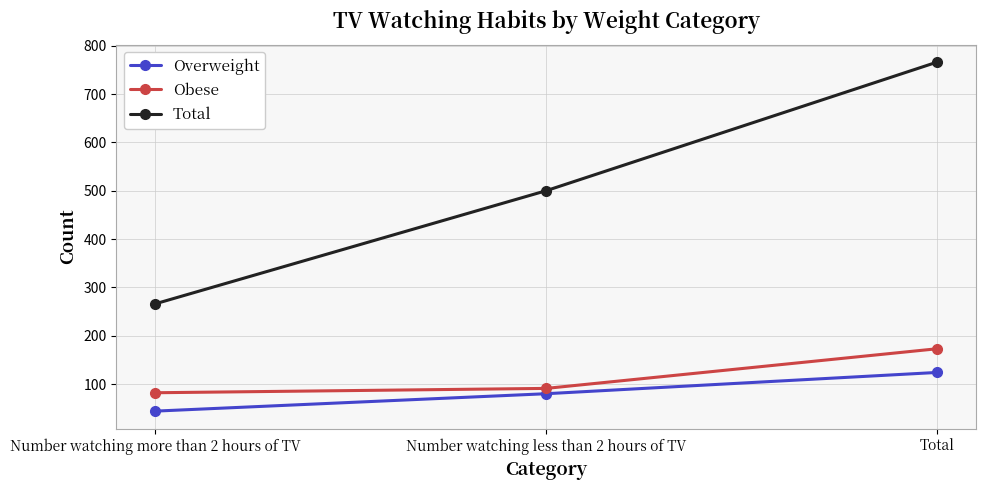

What is the label of the 1st point from the left?

Number watching more than 2 hours of TV